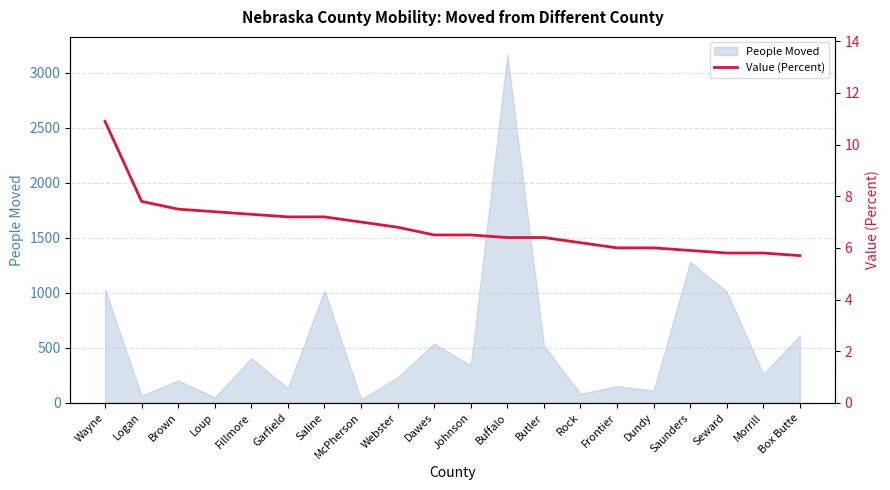

What is the smallest value displayed?

5.7